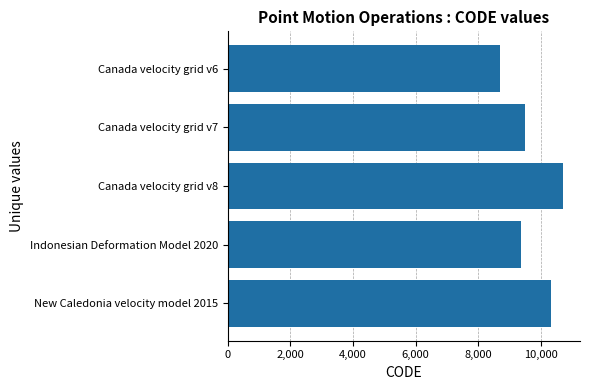

True or false: the data shows 9375 at Indonesian Deformation Model 2020.

True